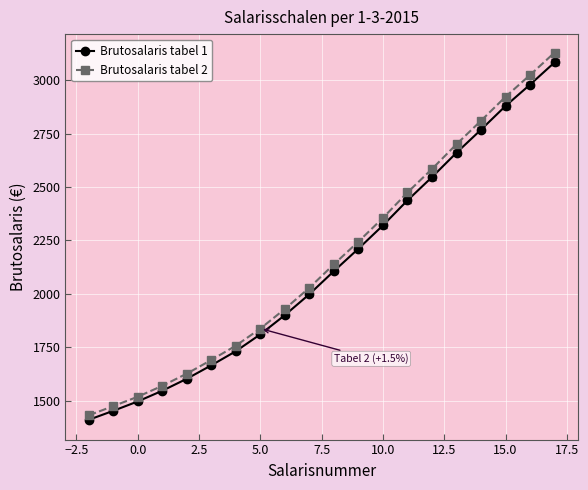

True or false: Brutosalaris tabel 1 has more than 1 points higher than both neighbors.

False